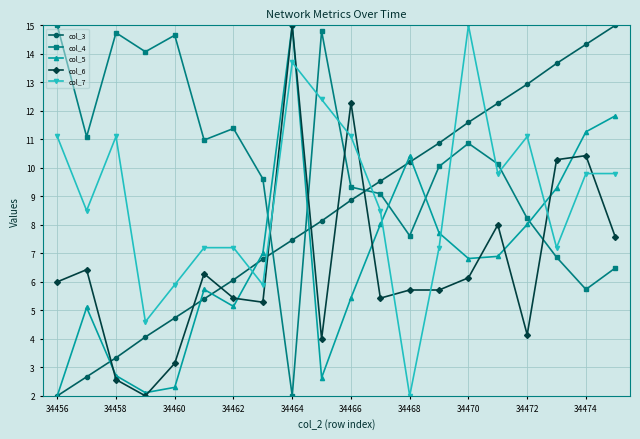

How many lines are shown in the chart?

5